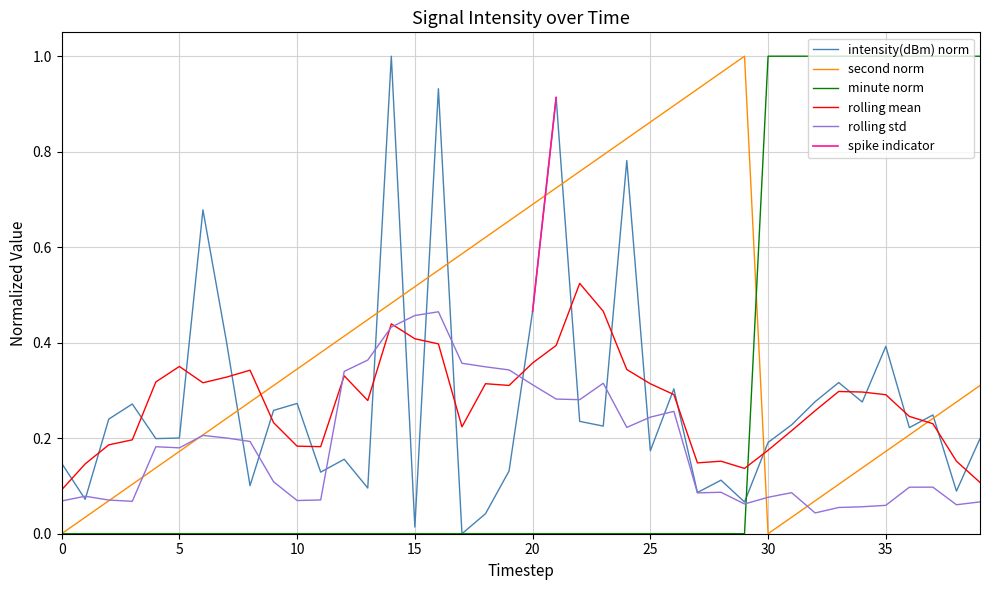

In rolling mean, how many points are lower than both neighbors (excluding endpoints)?

7